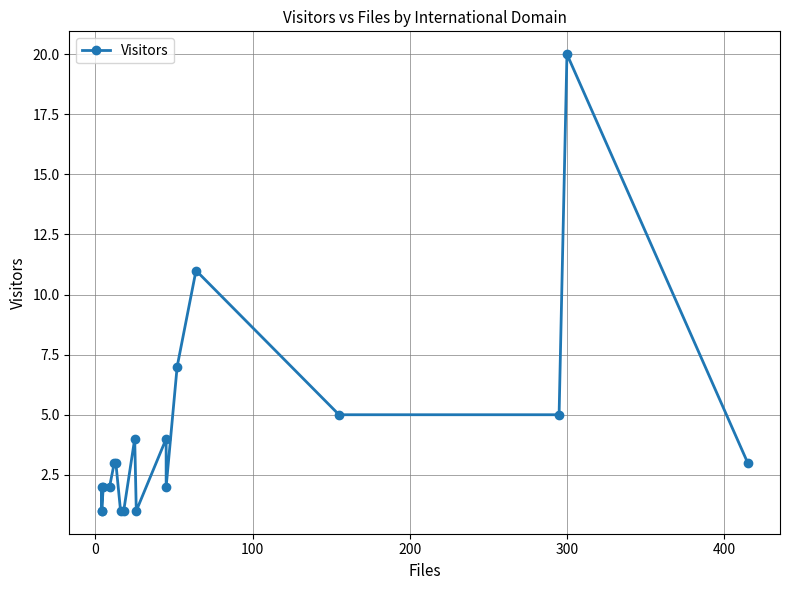

How many interior local peaks (higher than both neighbors) does the data have?

5